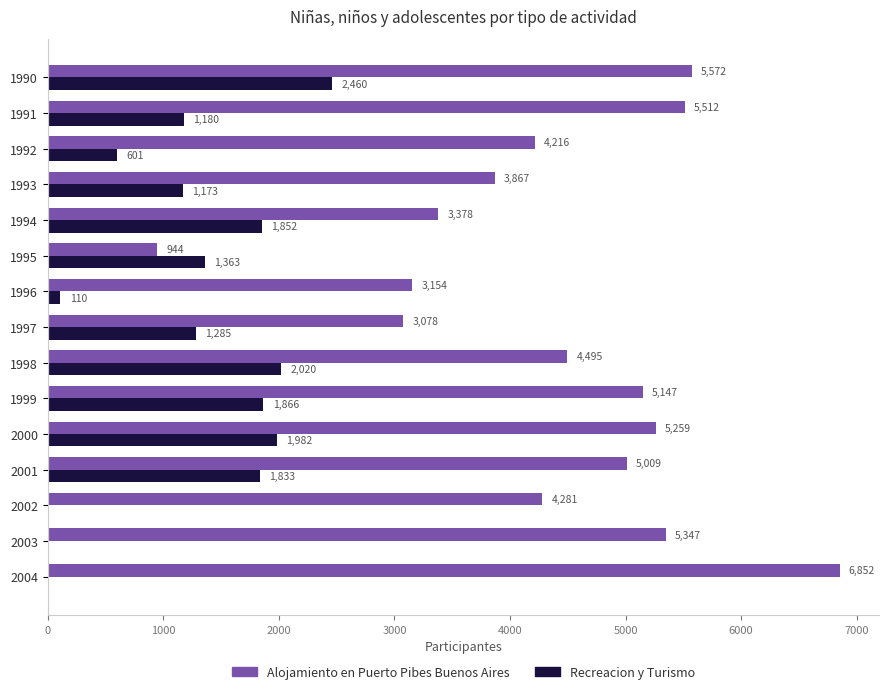

At which category does the chart reach its peak across all series?

2004